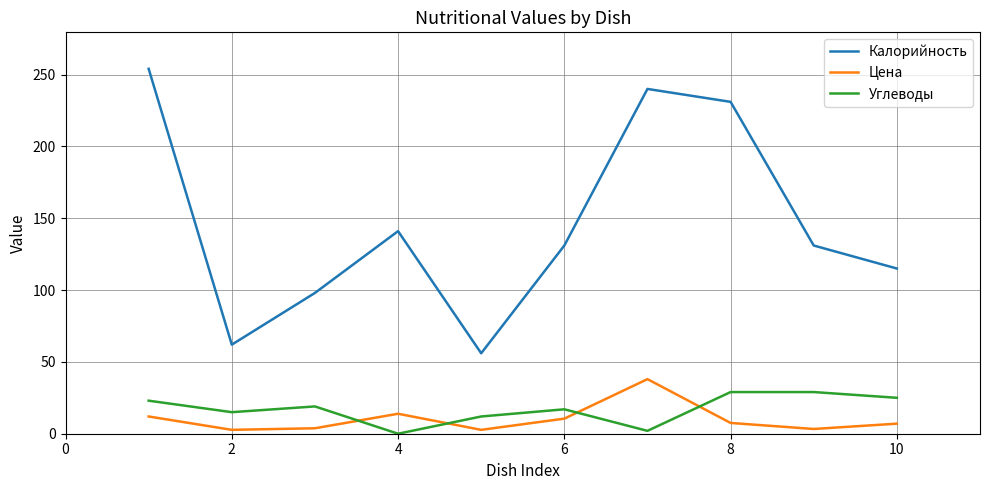

True or false: Калорийность and Углеводы intersect in this chart.

False